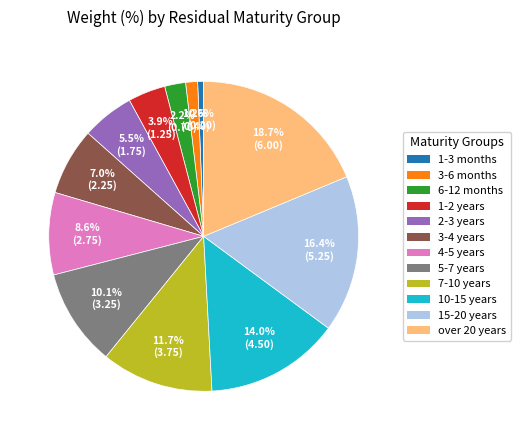

What percentage do 10-15 years and 15-20 years together represent?

30.4%